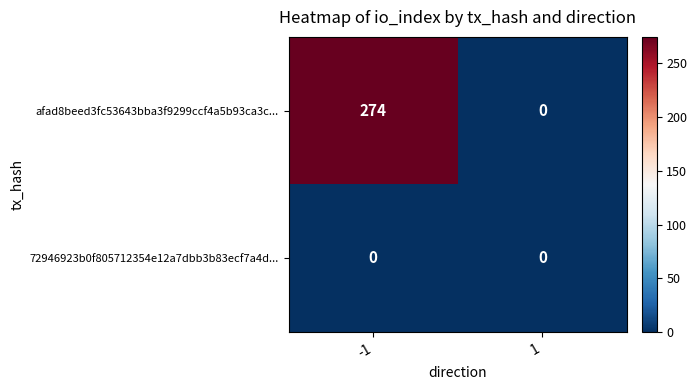

True or false: afad8beed3fc53643bba3f9299ccf4a5b93ca3c... has a value of 274 at -1.

True